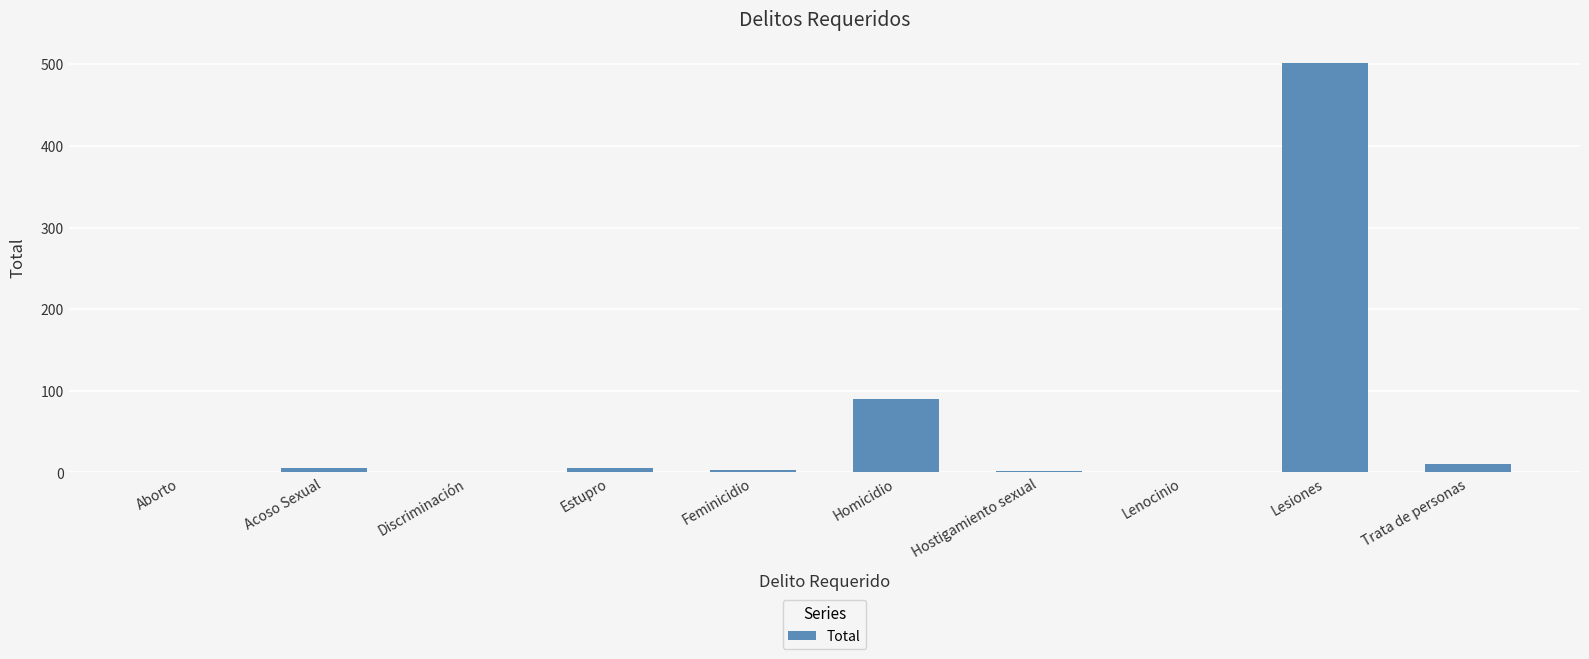

What is the sum of the values at Lesiones and Trata de personas?

513